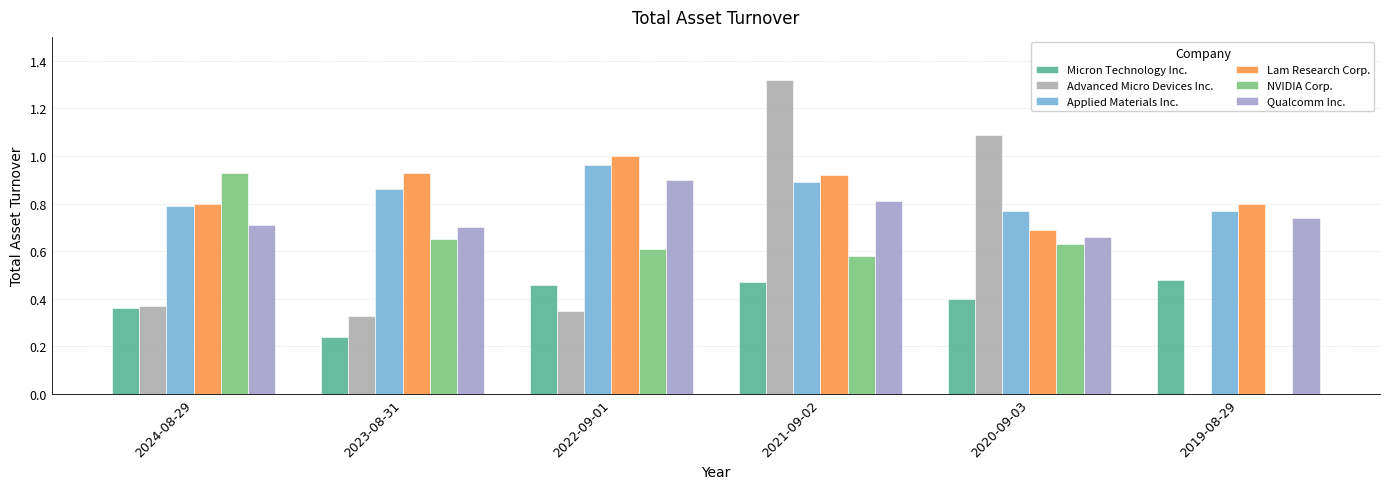

Count the number of categories in the chart.

6